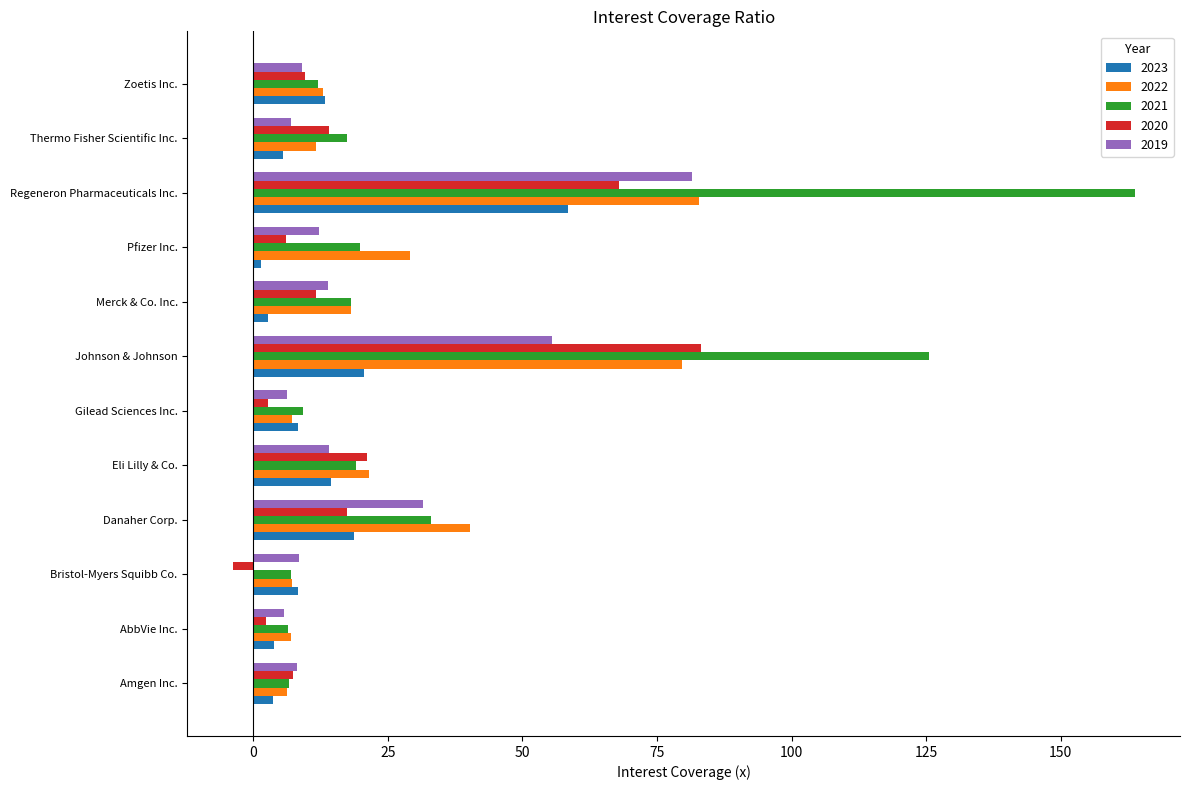

What are all the series names shown in the legend?

2023, 2022, 2021, 2020, 2019